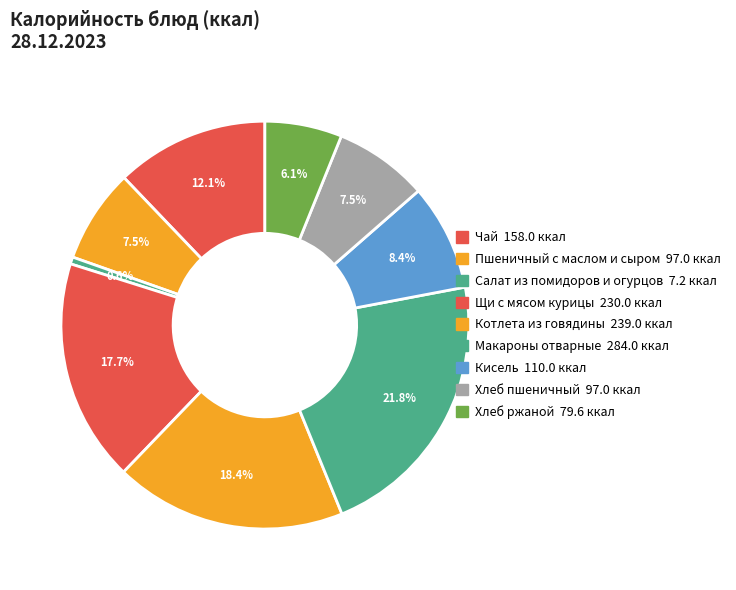

Which slice is the smallest?

Салат из помидоров и огурцов